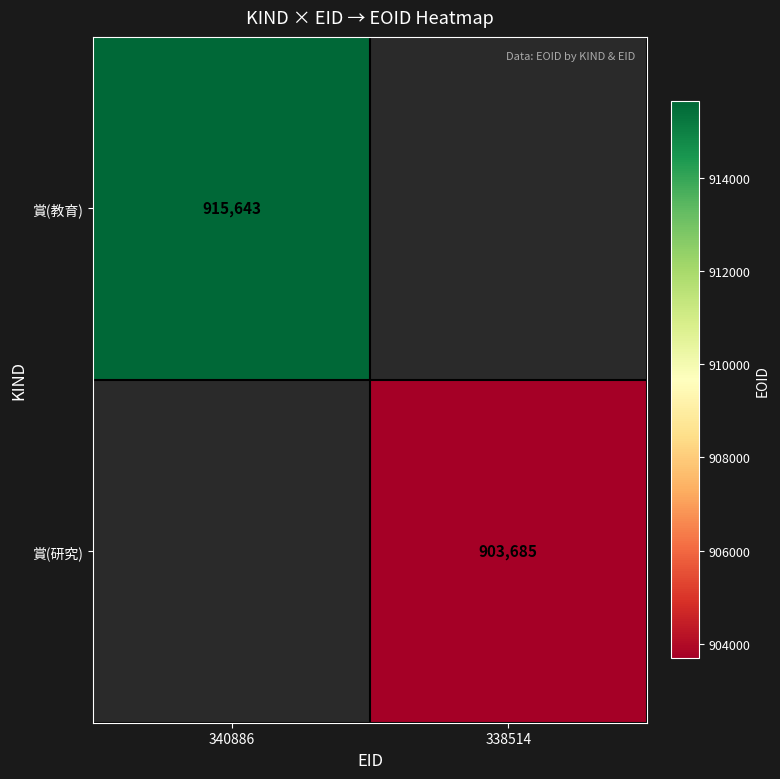

True or false: 賞(研究) has a value of 903685 at 338514.

True